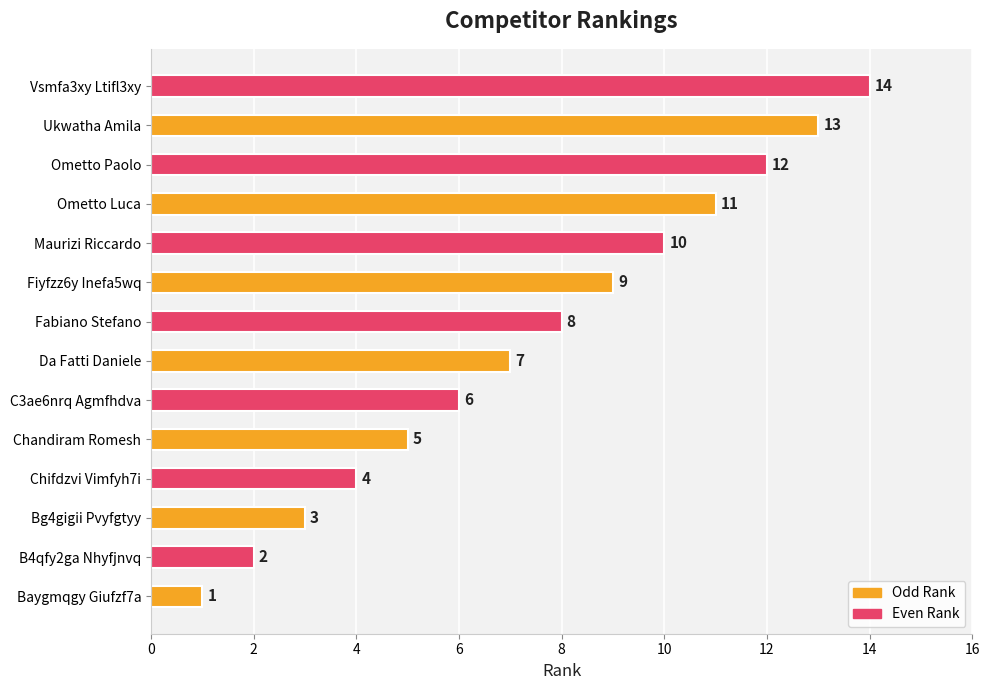

The chart shows a value of 7 at Maurizi Riccardo. True or false?

False